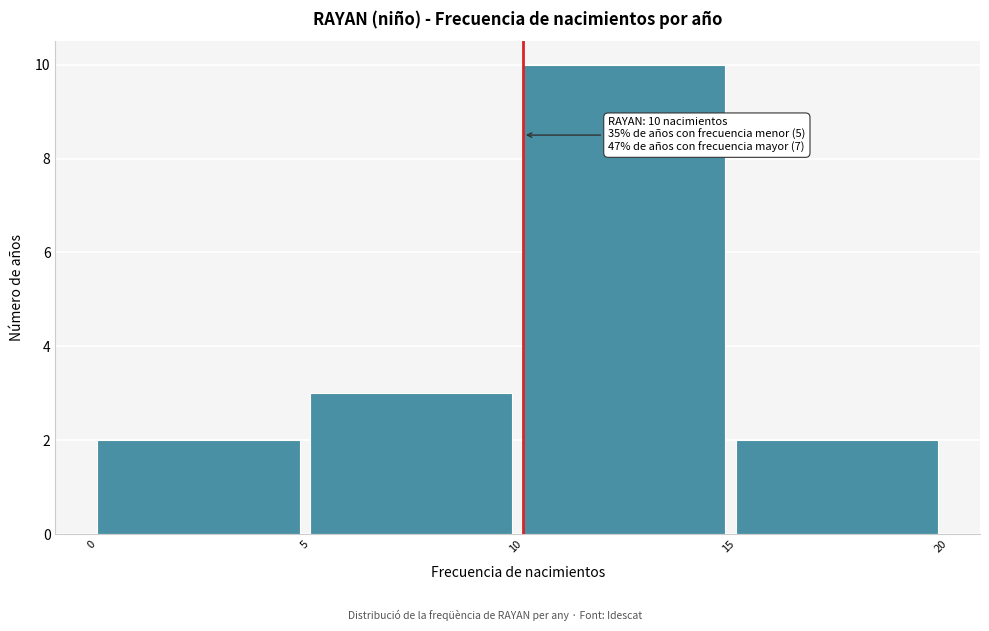

Which range on the x-axis has the tallest bar?

10 to 15